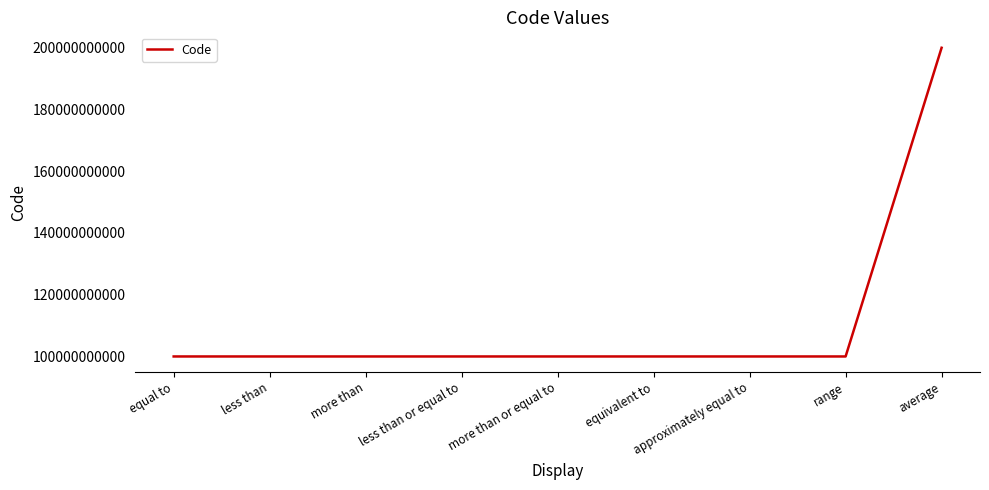

What is the greatest value displayed?

200000024024